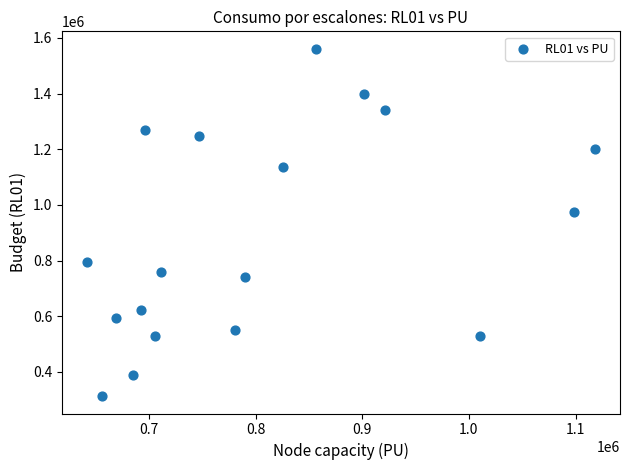

What Y value in the scatter plot is closest to 936921?

974185